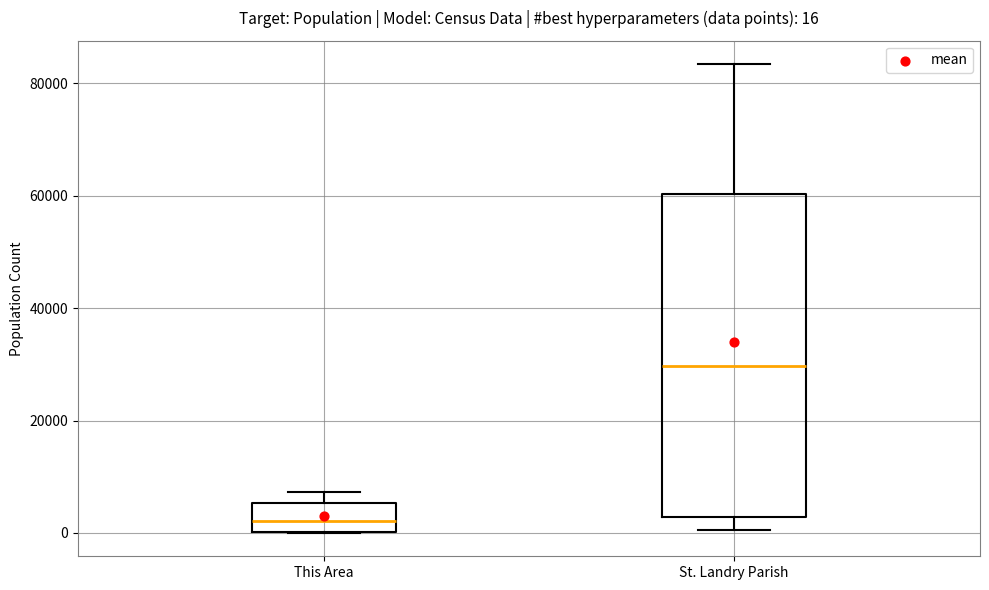

Comparing the boxes themselves (not the whiskers), which one is the tallest?

St. Landry Parish